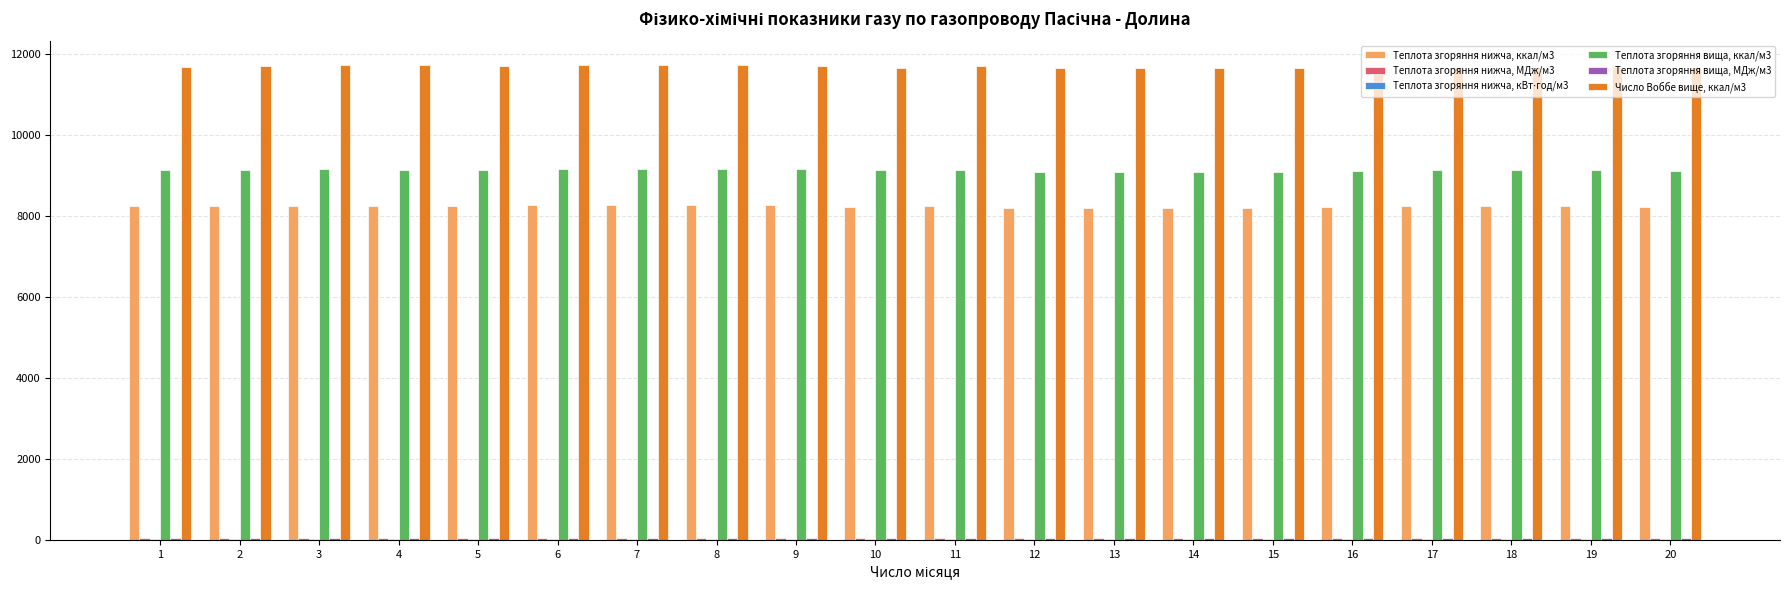

What is the maximum value shown in the chart?

11720.2